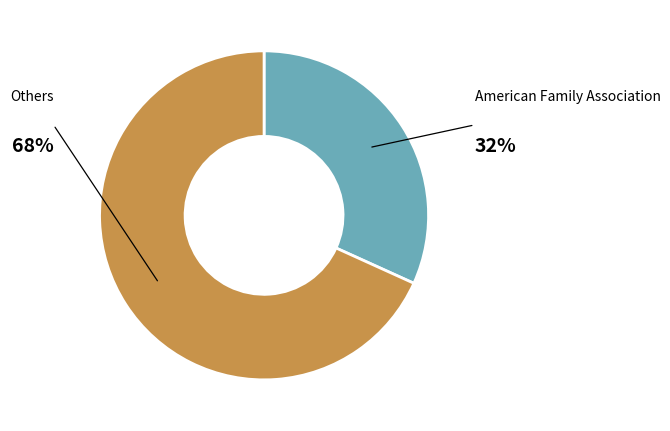

Is there any slice that represents more than half of the pie?

Yes